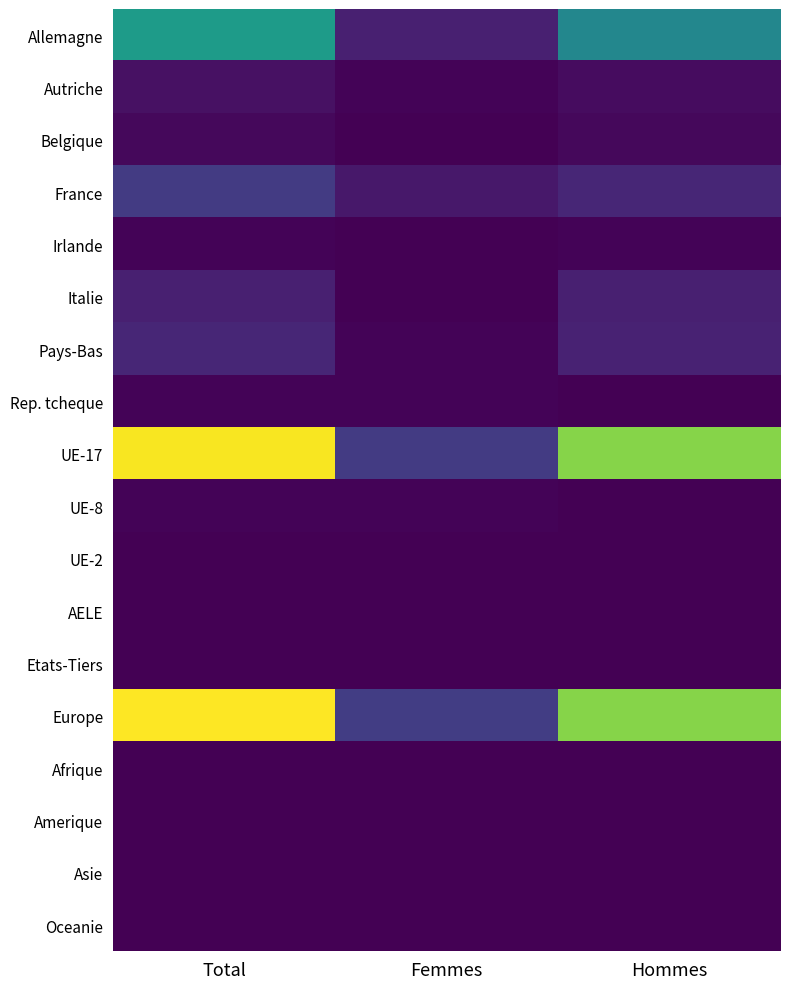

Which series has the widest spread of values?

UE-17